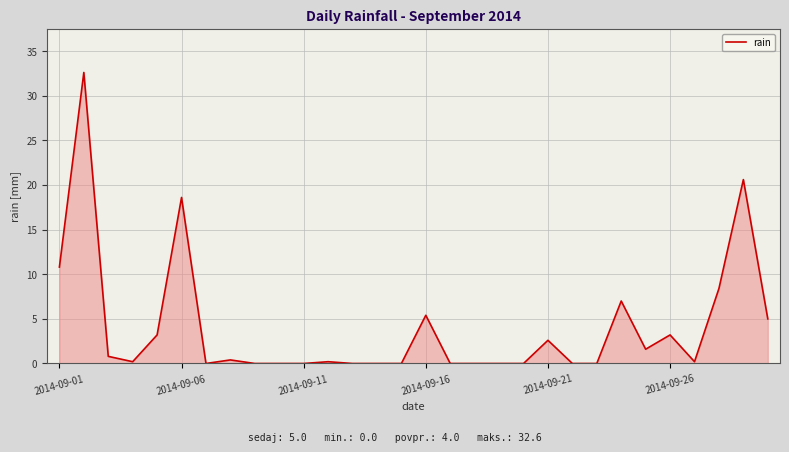

How many categories are shown in the chart?

30